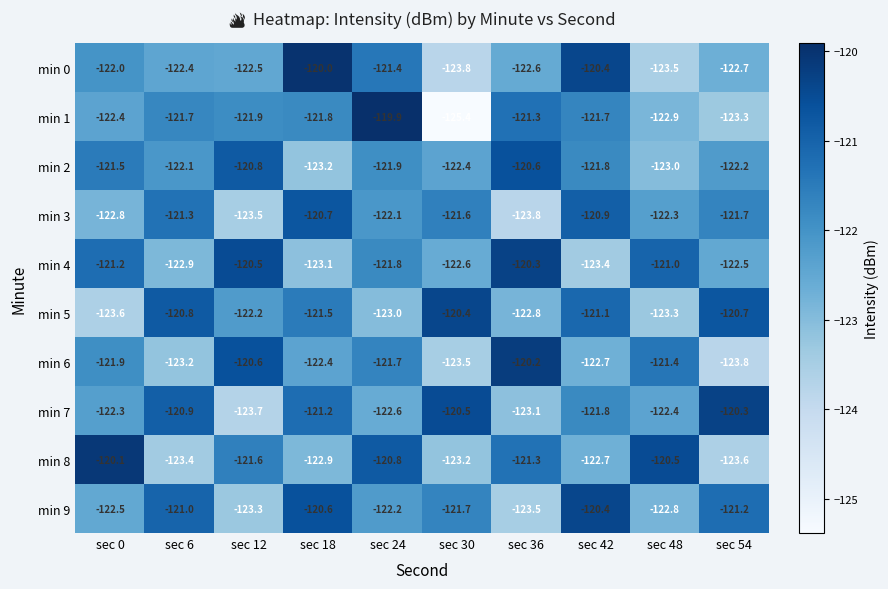

Which series has the largest total across all categories?

min 7